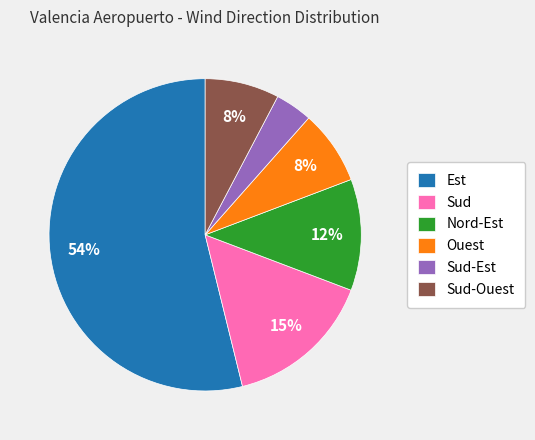

Is Est the majority of the pie?

Yes